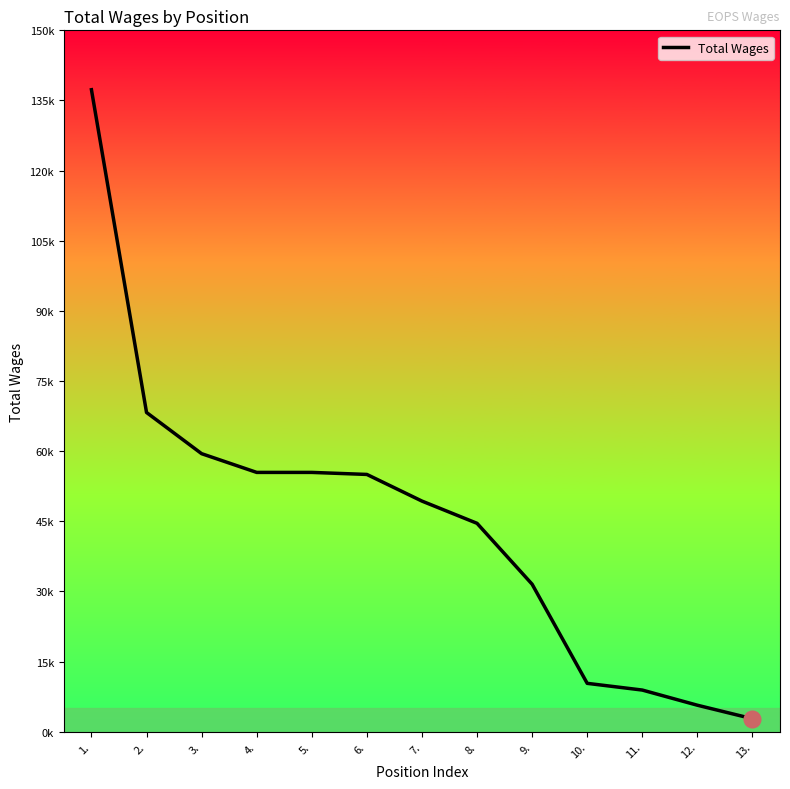

What is the maximum value shown in the chart?

137300